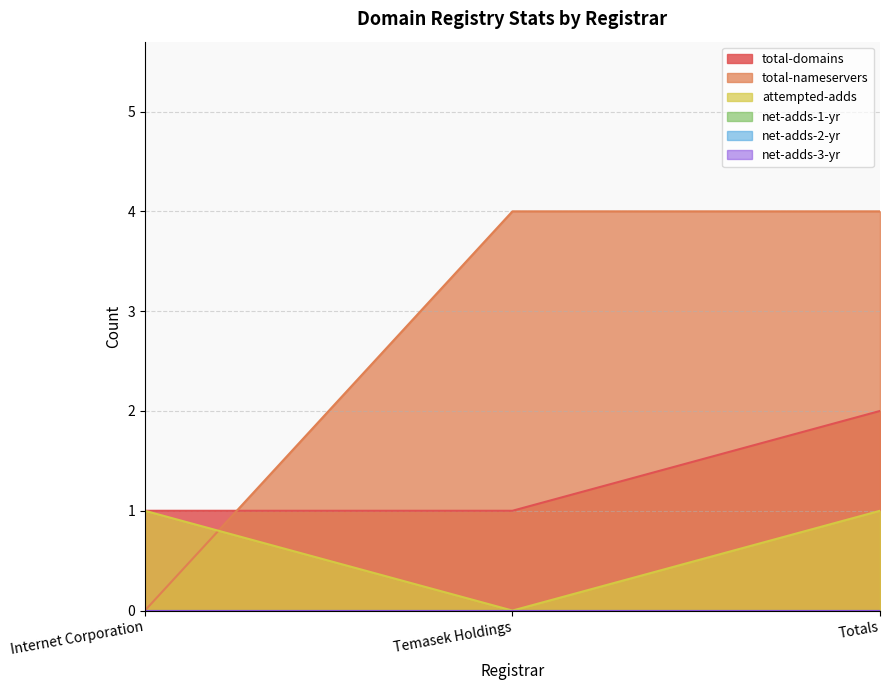

What is the label of the 1st point from the left?

Internet Corporation